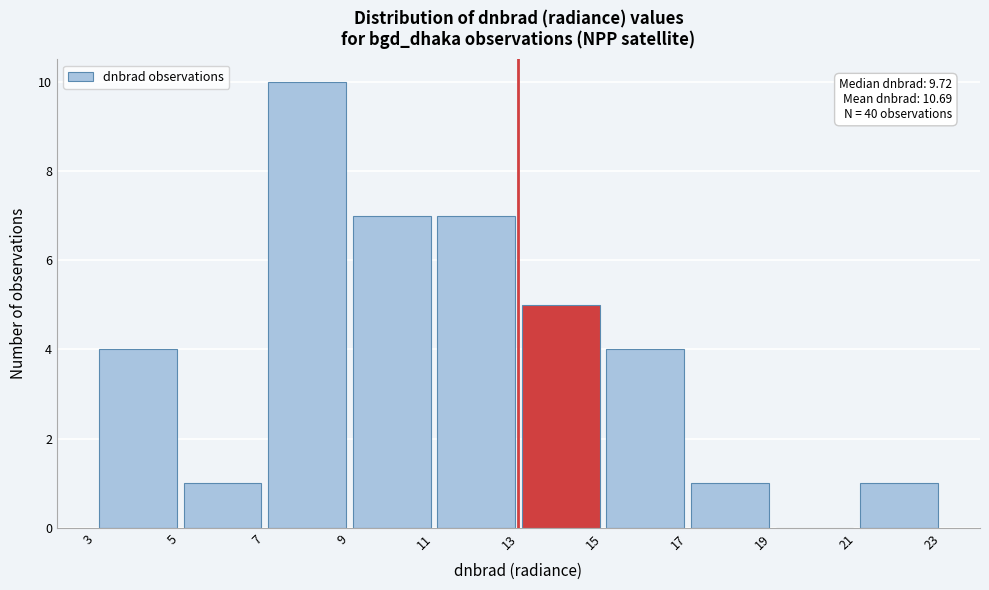

Which range on the x-axis has the tallest bar?

7 to 9